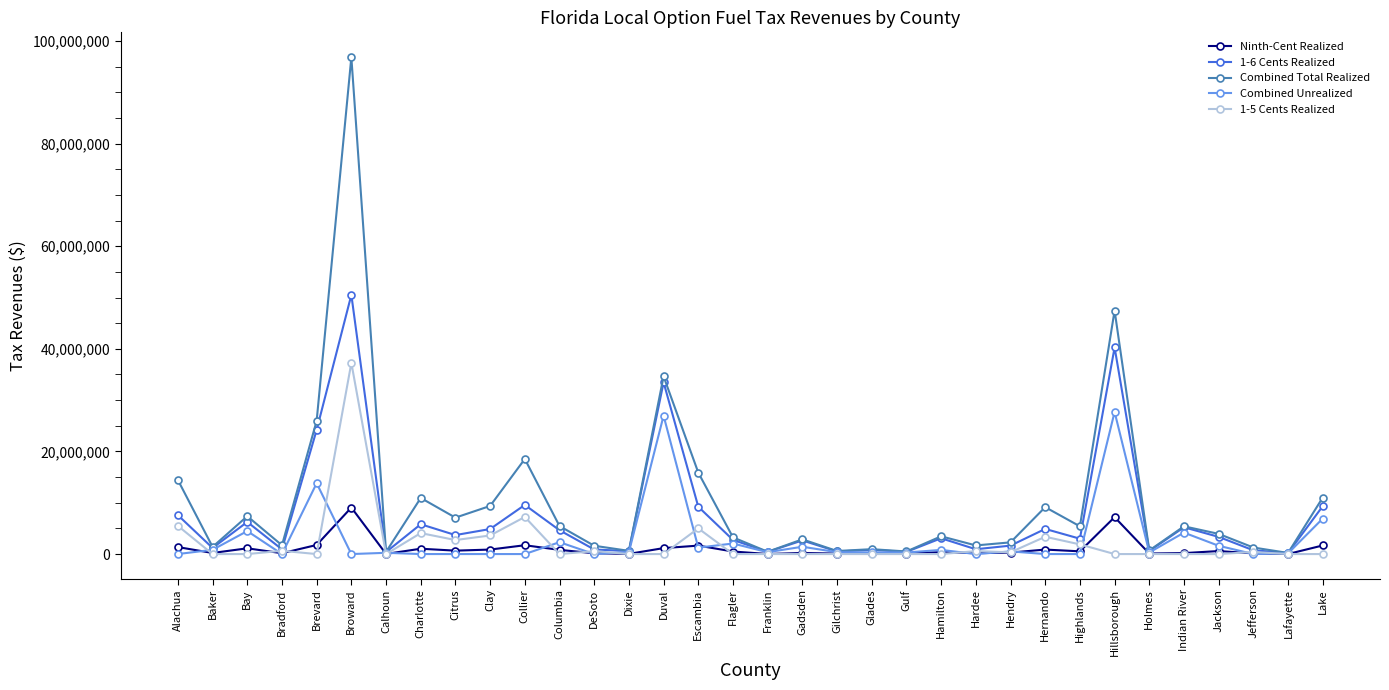

True or false: Combined Unrealized has a value of 520671.2 at Hendry.

True